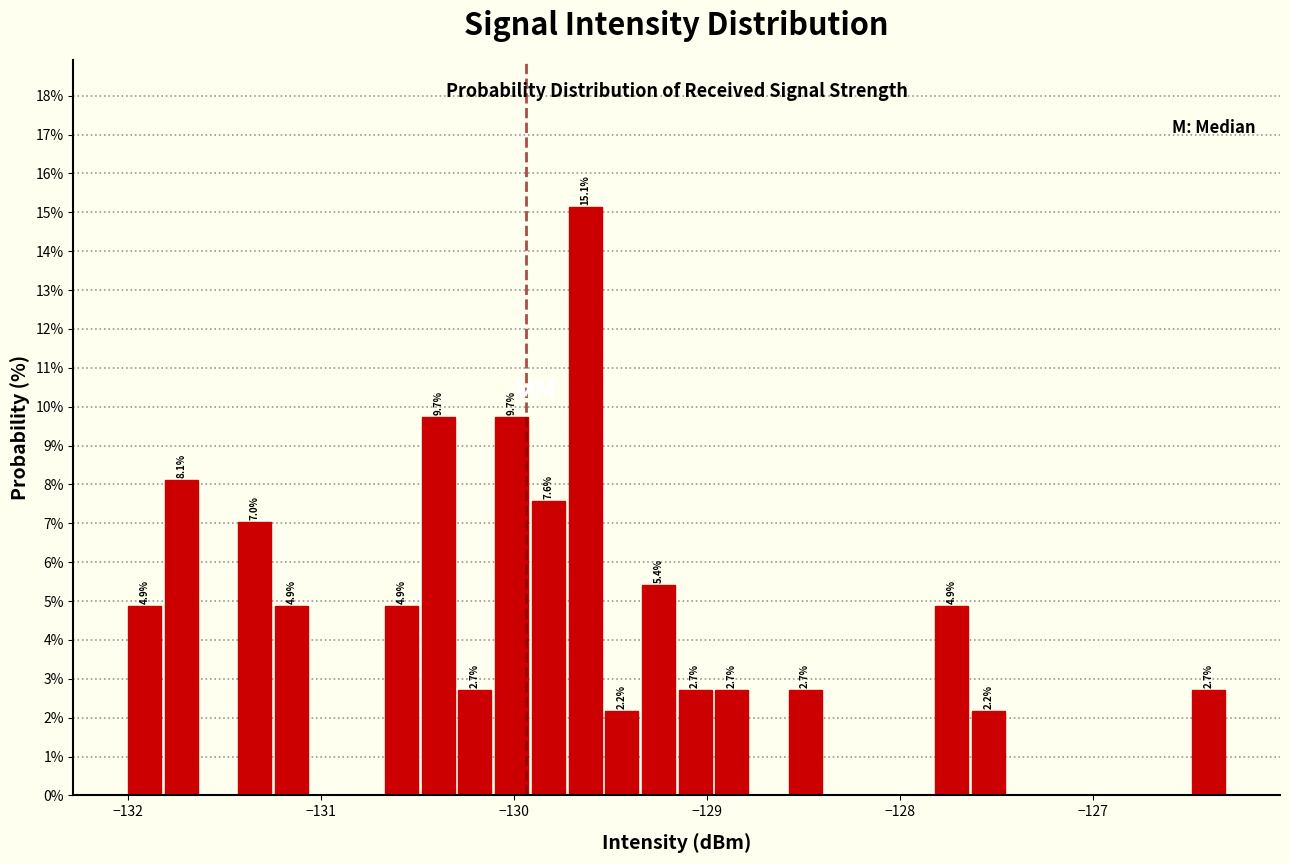

Read against the x-axis, roughly where is the centre of the tallest bar?

-129.6